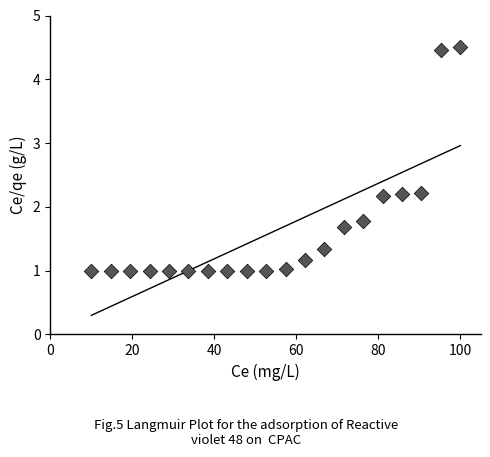

What is the range of Y values (max minus min)?

3.5